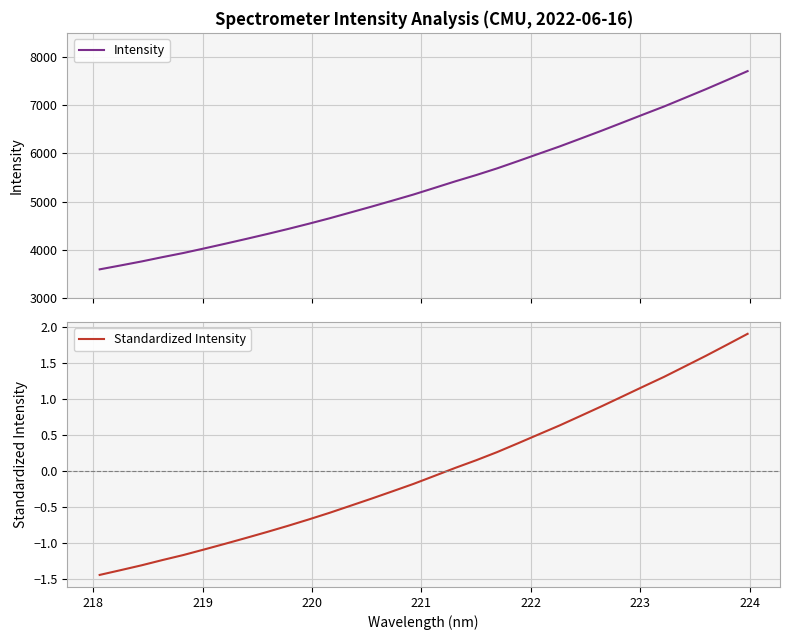

What is the maximum value for Intensity?

7706.5